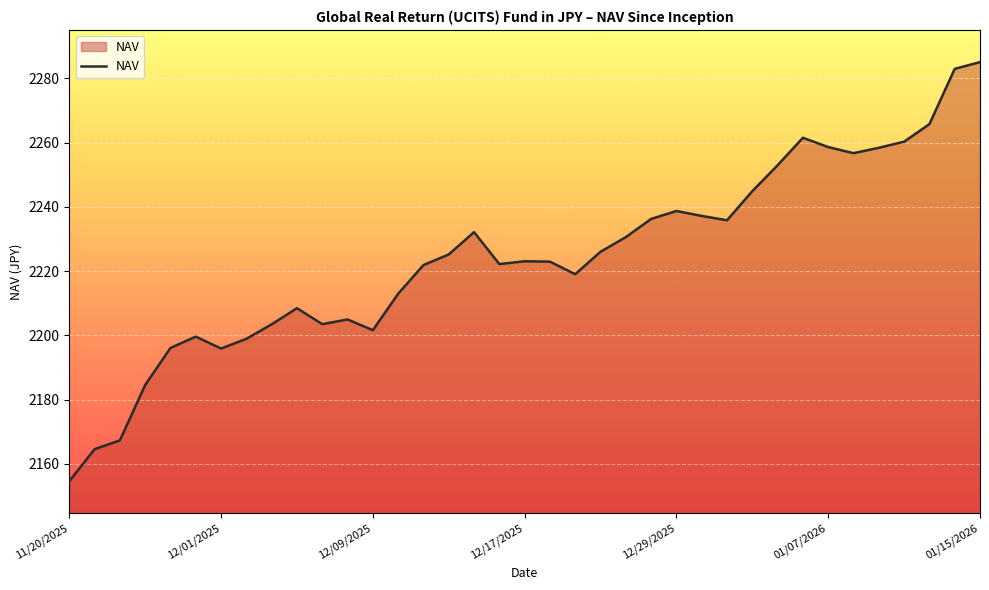

What is the difference between the maximum and minimum values?

130.4